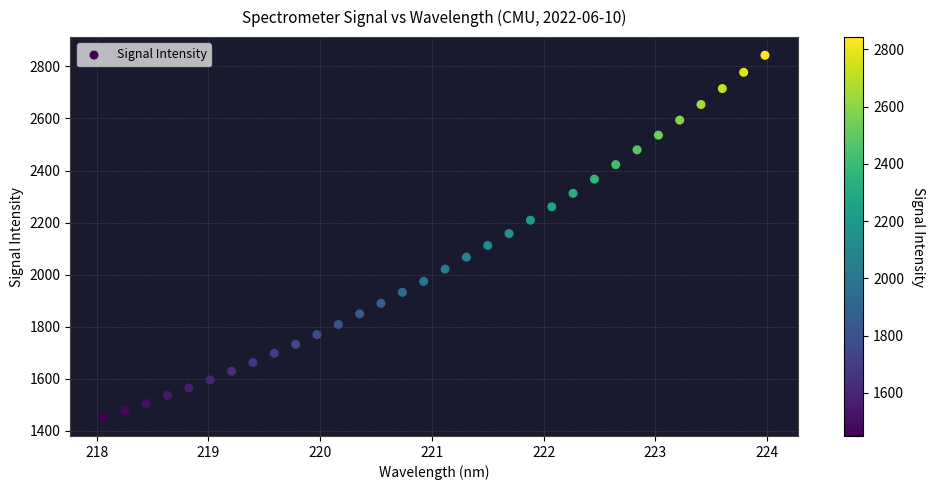

What is the range of X values (max minus min)?

5.9